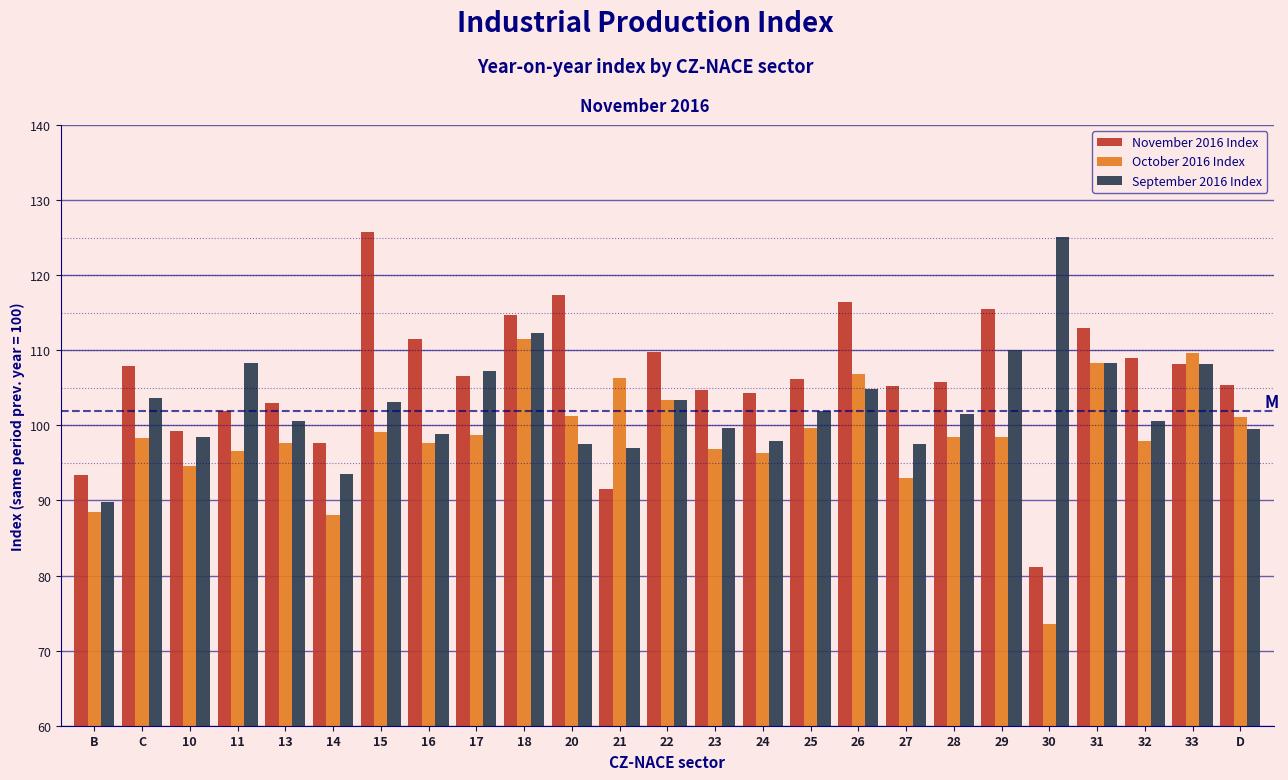

The value of September 2016 Index at 32 is 145.7. True or false?

False